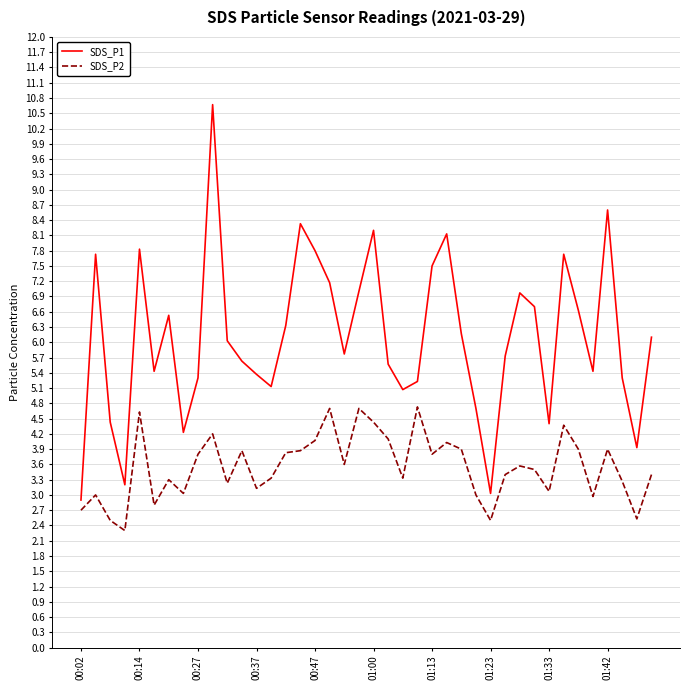

Which series has the largest total across all categories?

SDS_P1